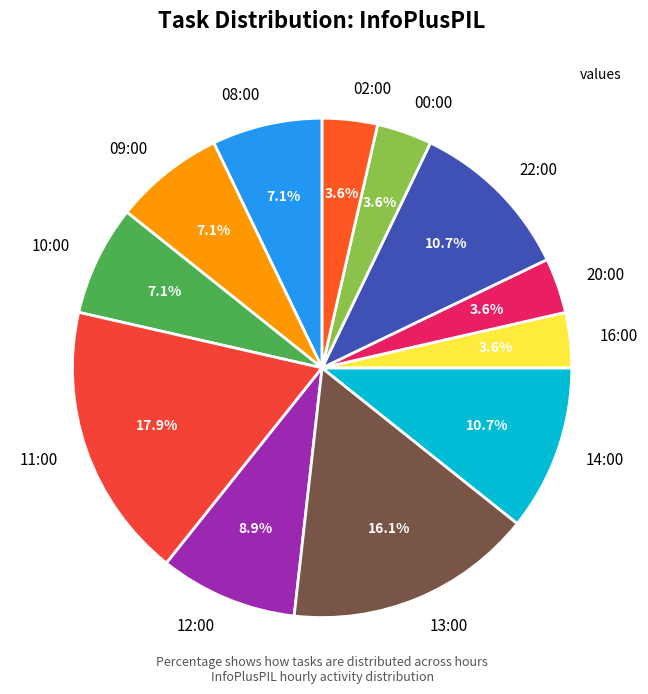

Which slice is the largest?

11:00